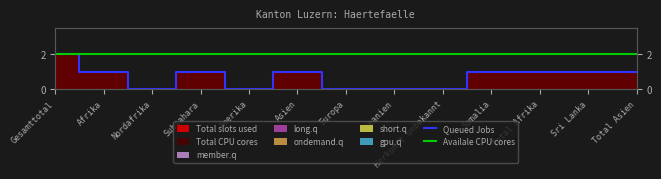

Reading left to right, extract all data points from this chart.

Queued Jobs: Gesamttotal=2	Afrika=1	Nordafrika=0	Subsahara=1	Amerika=0	Asien=1	Europa=0	Ozeanien=0	Herkunft unbekannt=0	Somalia=1	Total Afrika=1	Sri Lanka=1	Total Asien=1
Availale CPU cores: Gesamttotal=2	Afrika=2	Nordafrika=2	Subsahara=2	Amerika=2	Asien=2	Europa=2	Ozeanien=2	Herkunft unbekannt=2	Somalia=2	Total Afrika=2	Sri Lanka=2	Total Asien=2